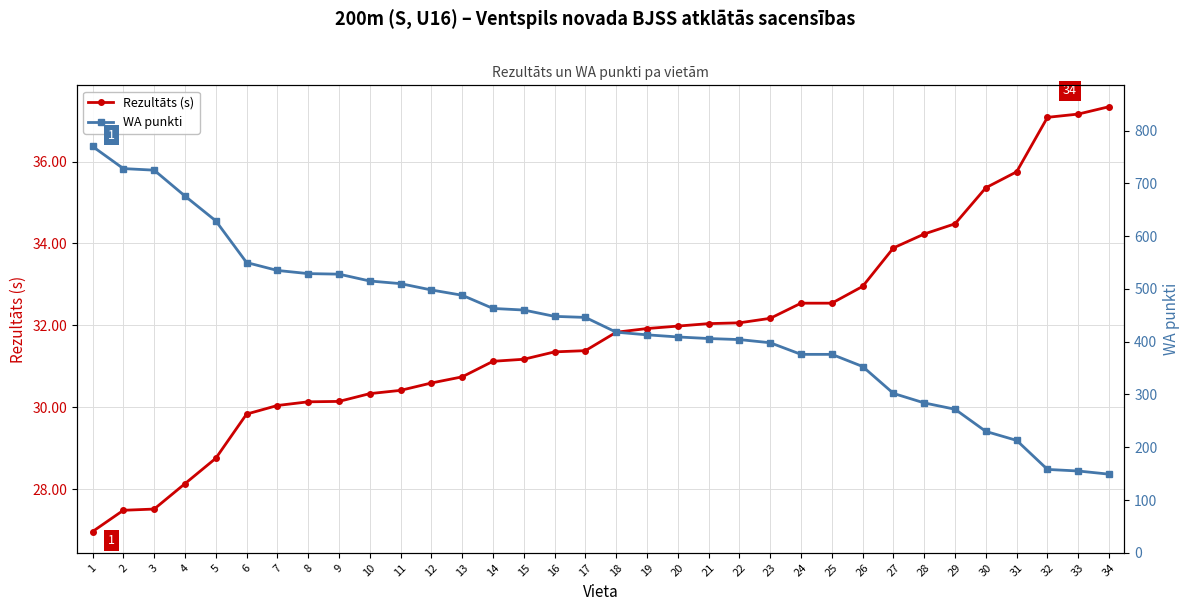

What is the sum of the WA punkti values at 33 and 16?

603.0